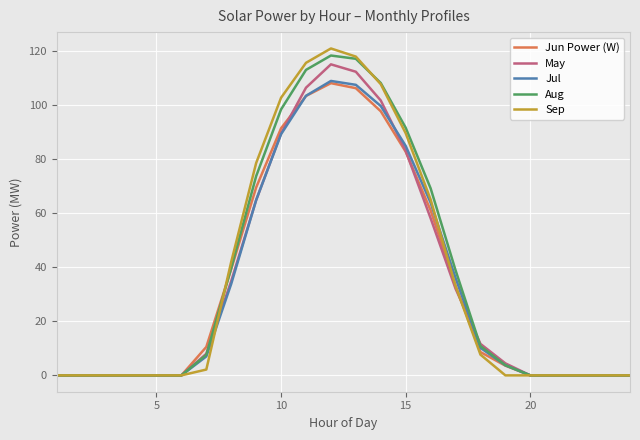

How many distinct data groups are displayed?

5